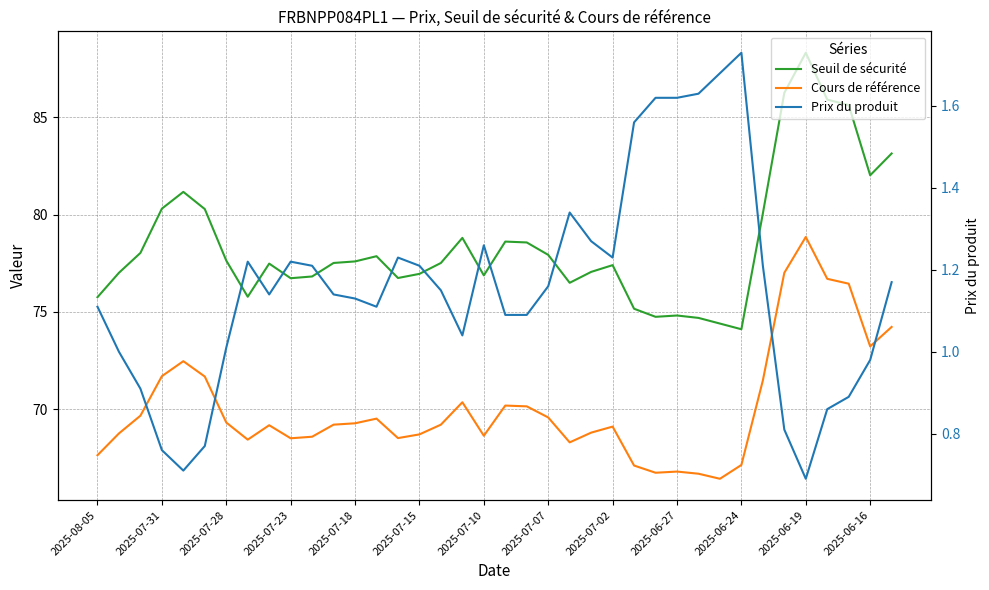

Count the number of categories in the chart.

38